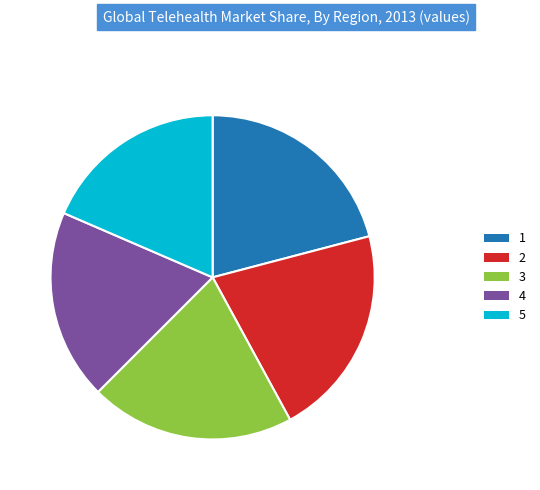

True or false: 4 accounts for 19% of the total.

True